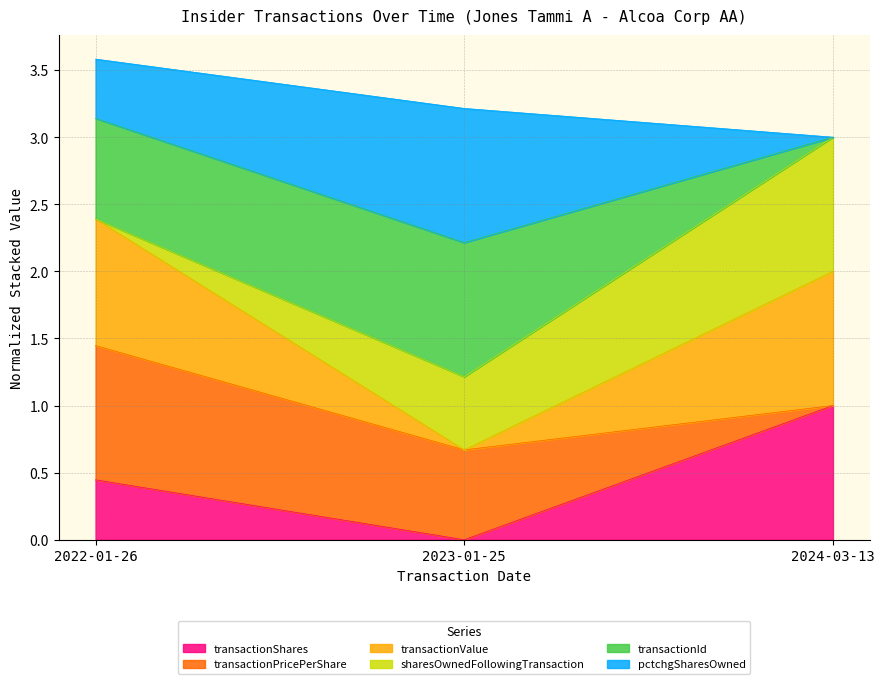

What is the maximum value for transactionShares?

1.0